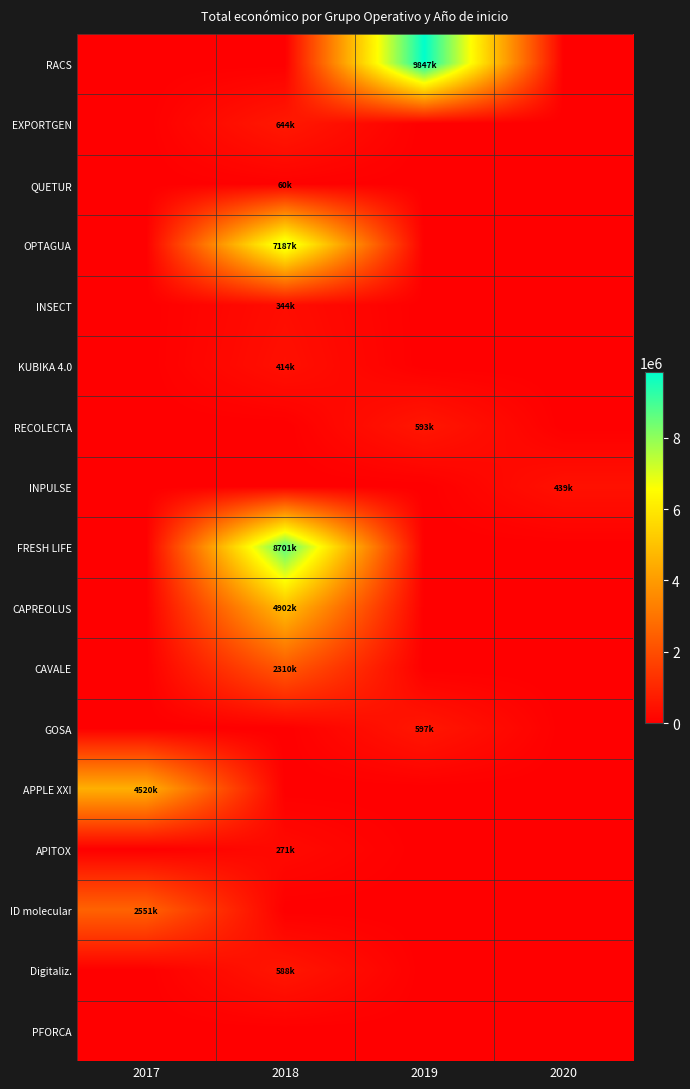

At how many categories does at least one series exceed 7090914?

2